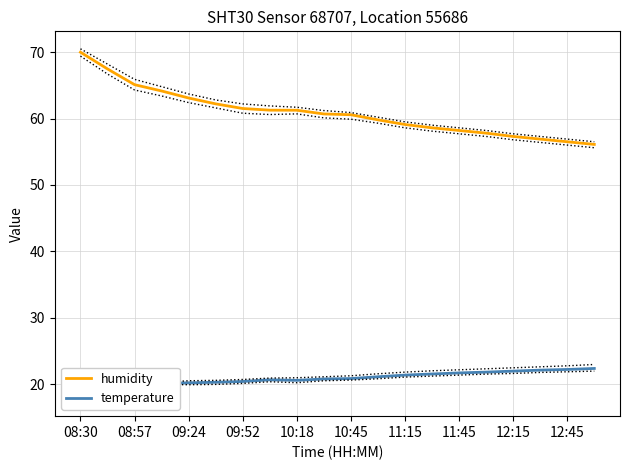

The humidity series shows 42.3 at 10:18. True or false?

False